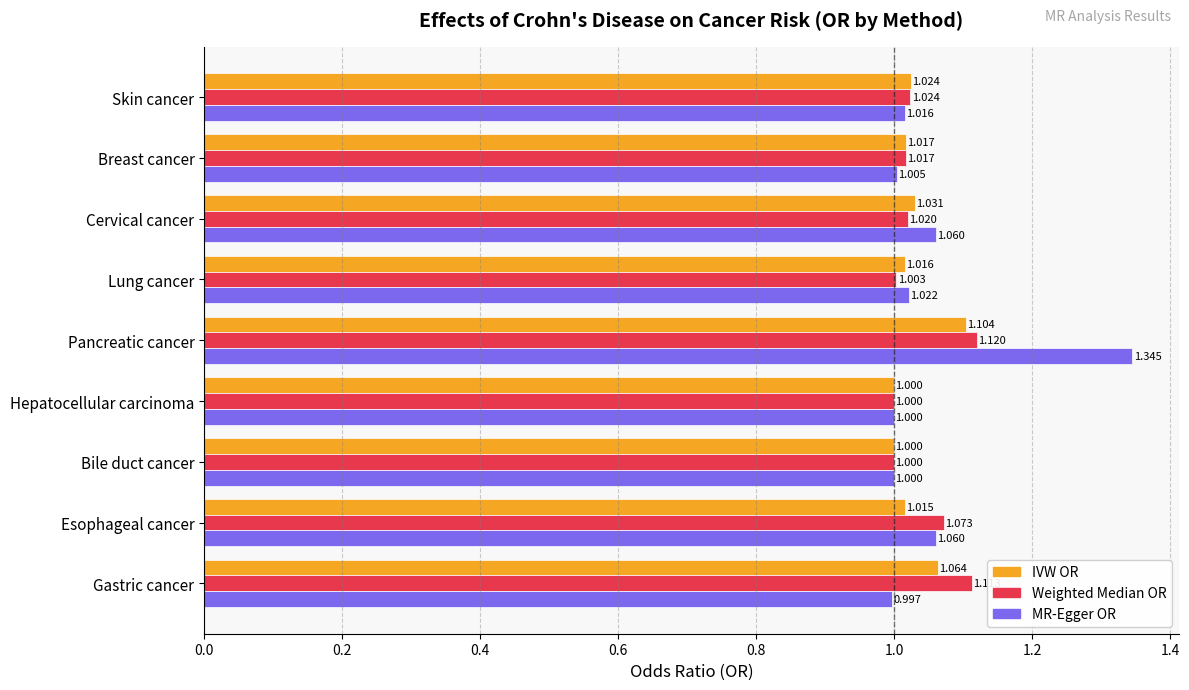

What is the difference between the second highest and minimum values in the IVW OR series?

0.1